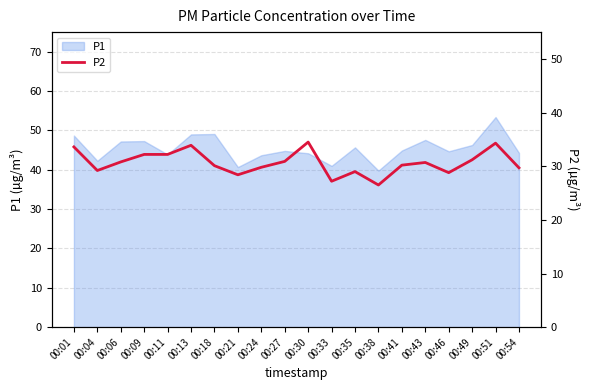

Reading left to right, what are all the values shown in this chart?

33.6	29.2	30.8	32.2	32.2	33.9	30.1	28.4	29.8	30.9	34.5	27.2	29.0	26.5	30.2	30.7	28.8	31.2	34.3	29.7